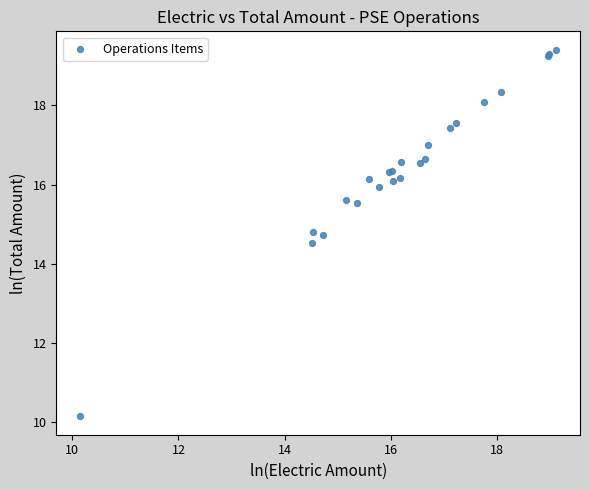

What Y value in the scatter plot is closest to 14?

14.5